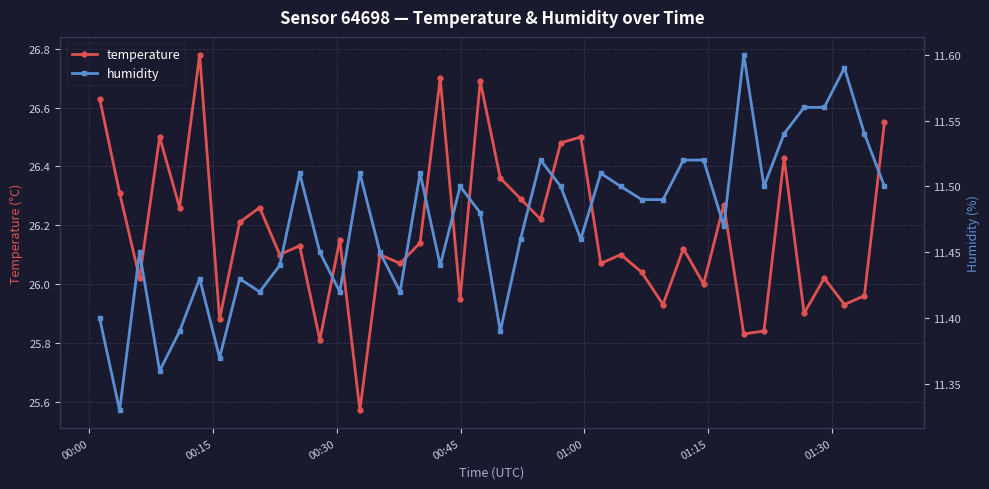

List the series in order of their peak value, lowest first.

humidity, temperature